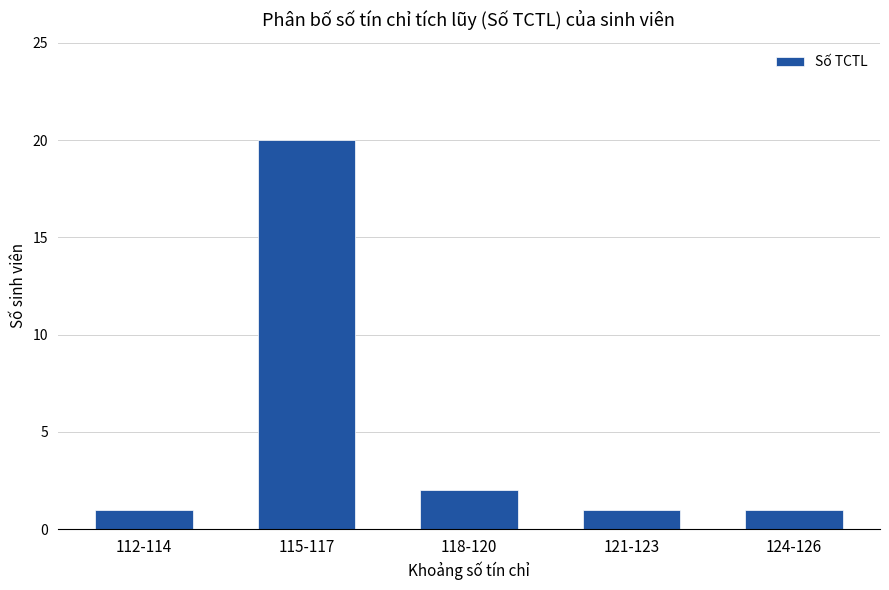

Approximately how many times larger is the value at 124-126 compared to 115-117?

0.1